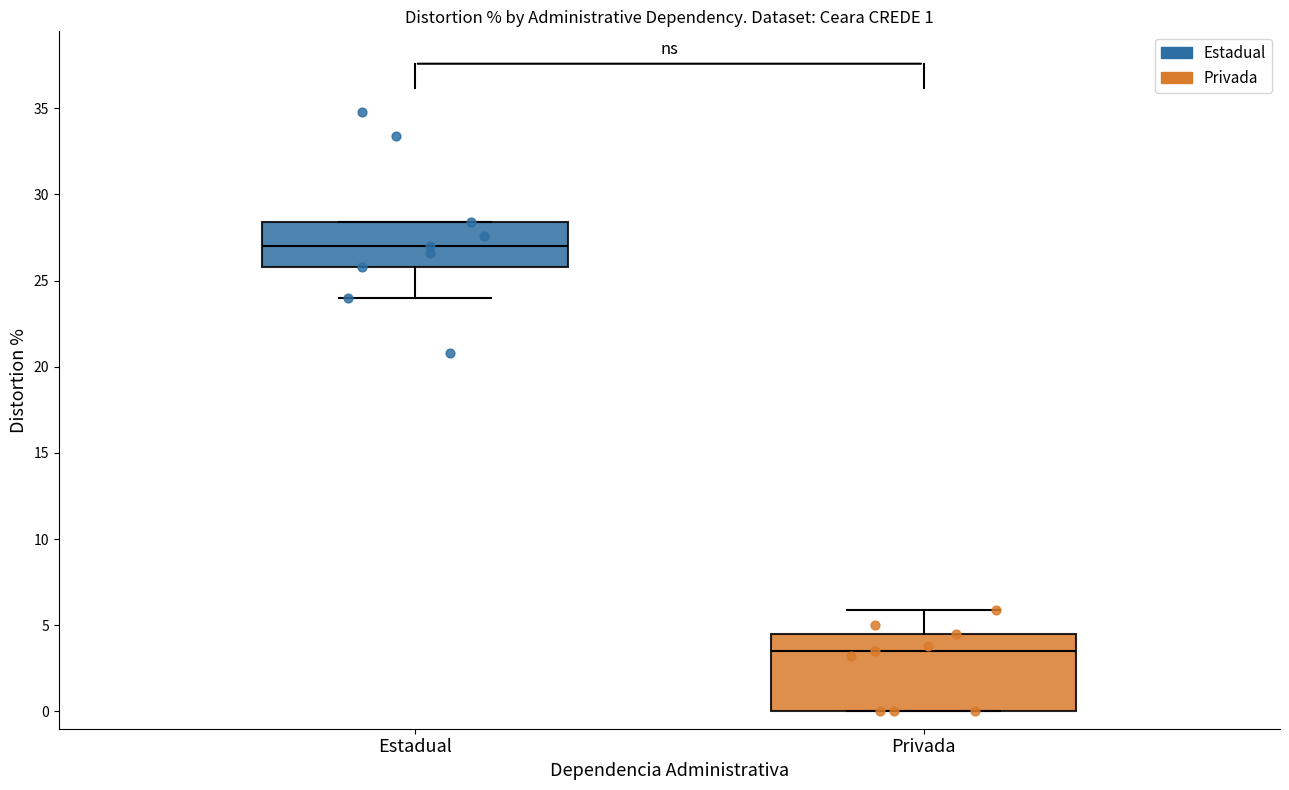

Which box's median line is the lowest?

Privada